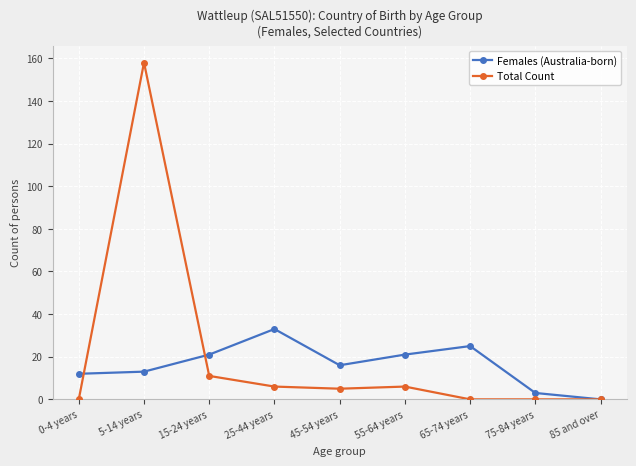

Is it true that Total Count equals 6 at 15-24 years?

False